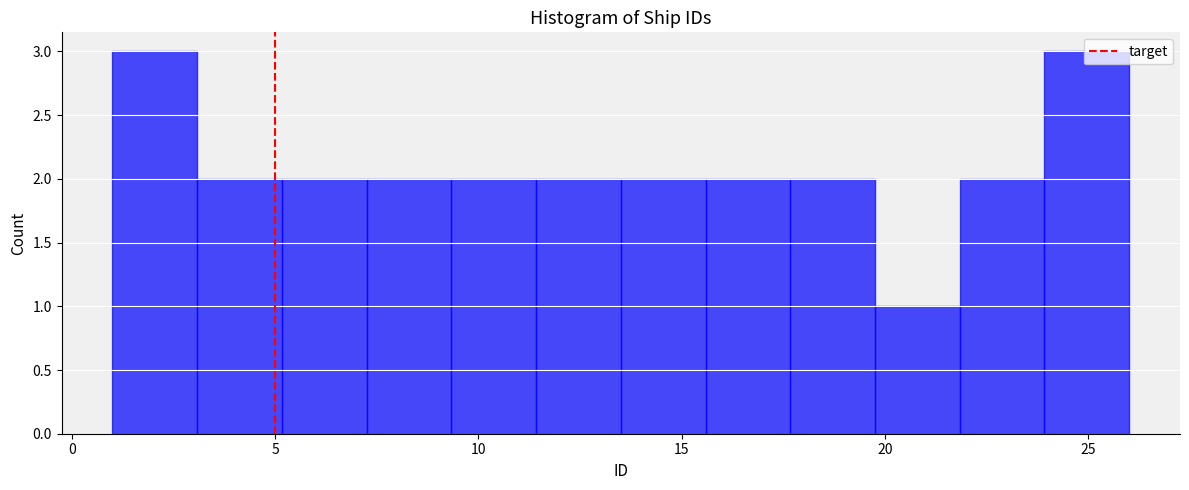

How tall is the bar that spans 17.5 to 20.0 on the x-axis? Neither the bar edges nor the heights are printed on the chart, so give them approximately, as read against the axes.

2